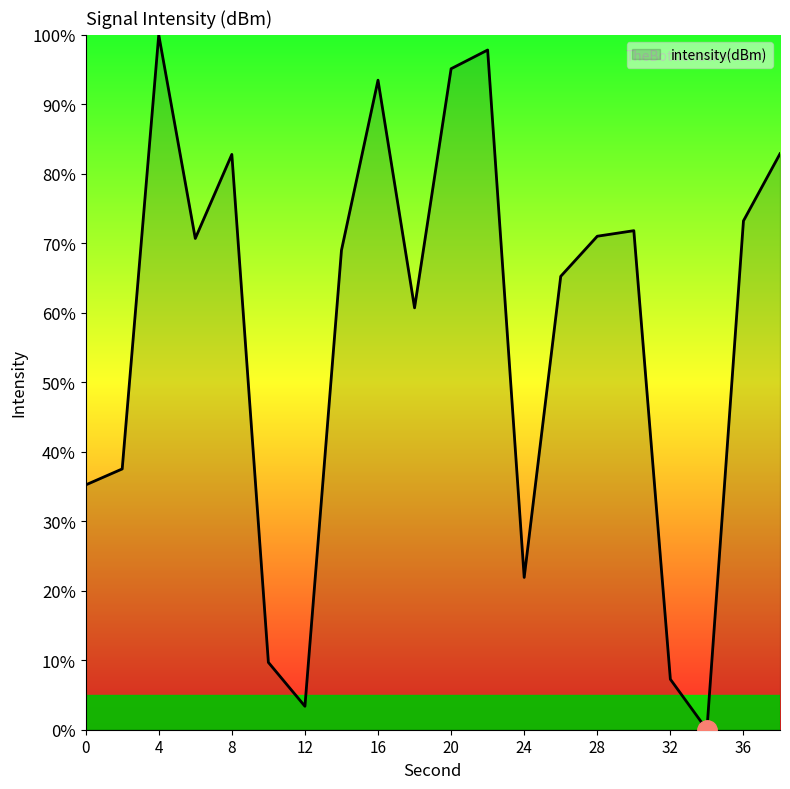

How many lines are shown in the chart?

1